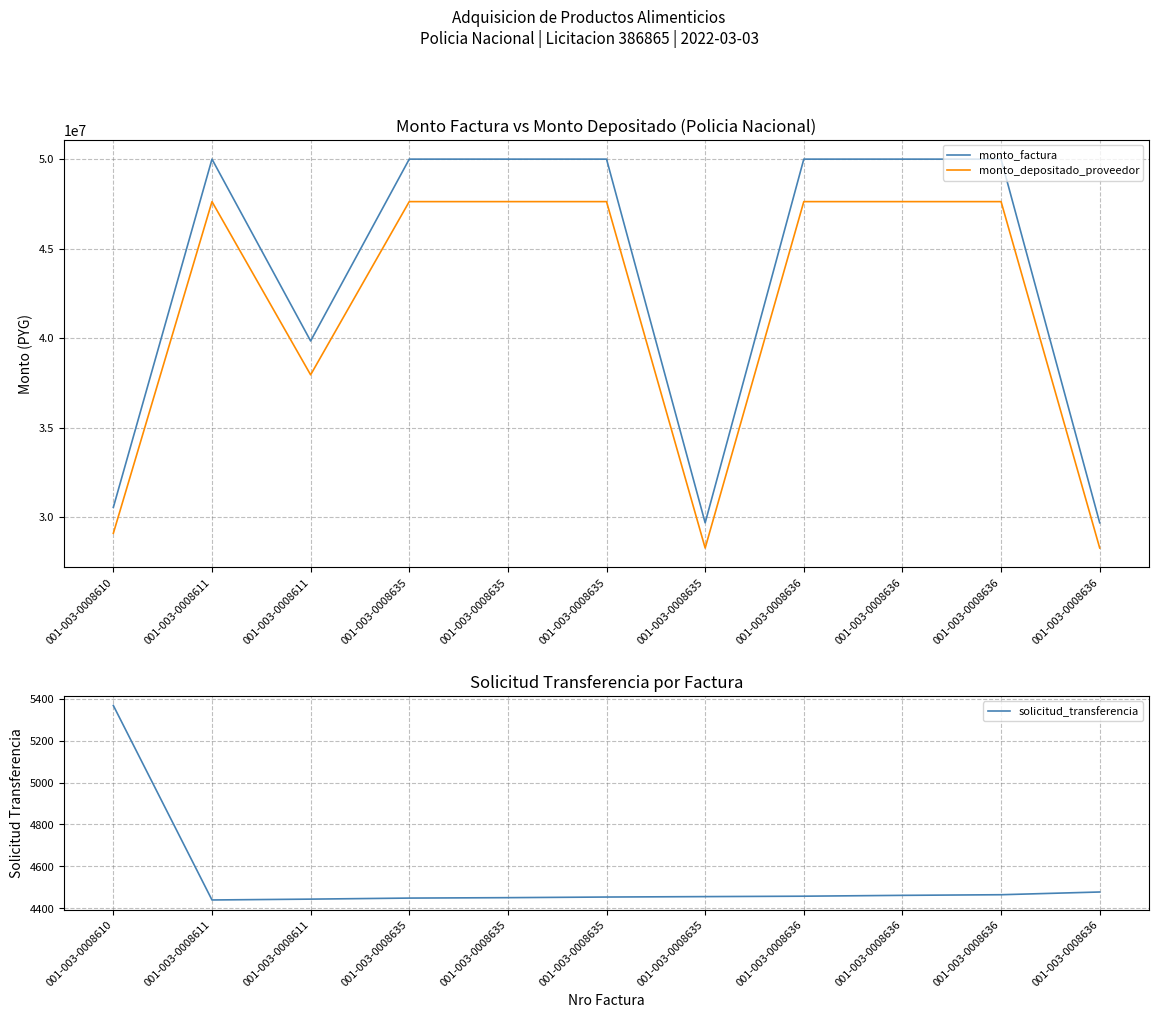

What is the spread (max minus min) of values at 001-003-0008635?

49995551